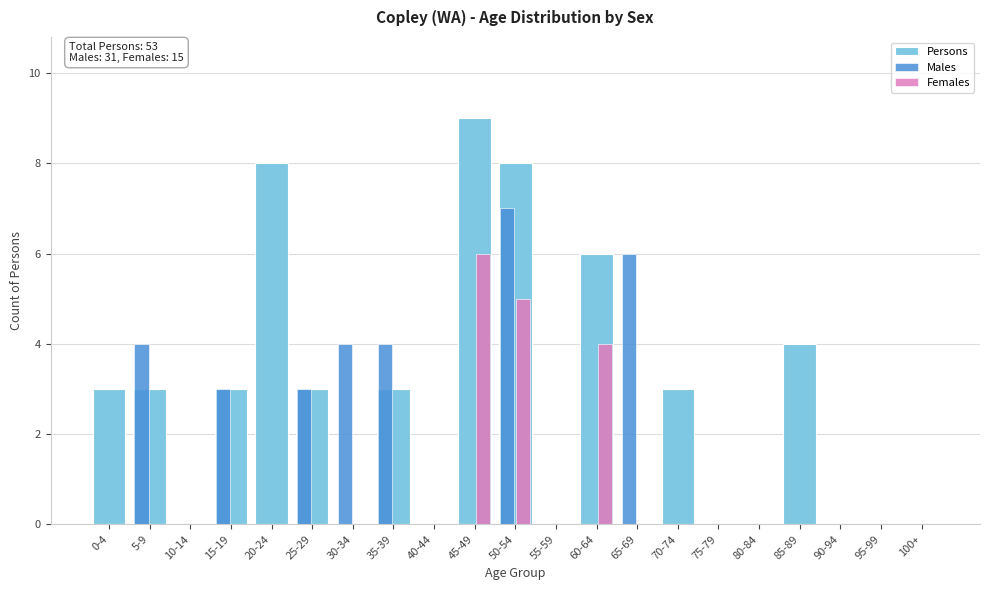

Between 35-39 and 65-69, which series saw the biggest shift?

Persons